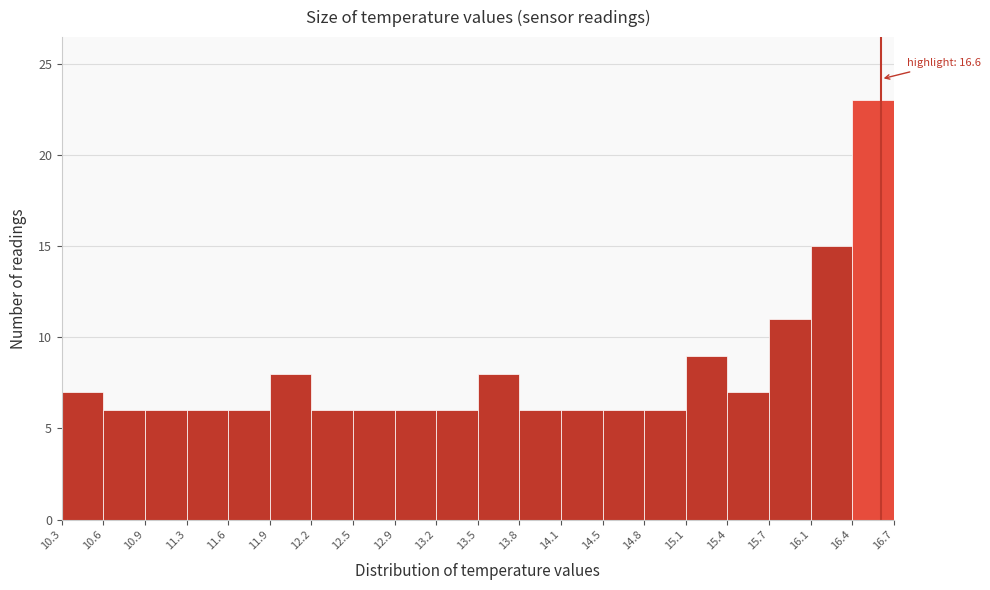

Which range on the x-axis has the tallest bar?

16.4 to 16.7